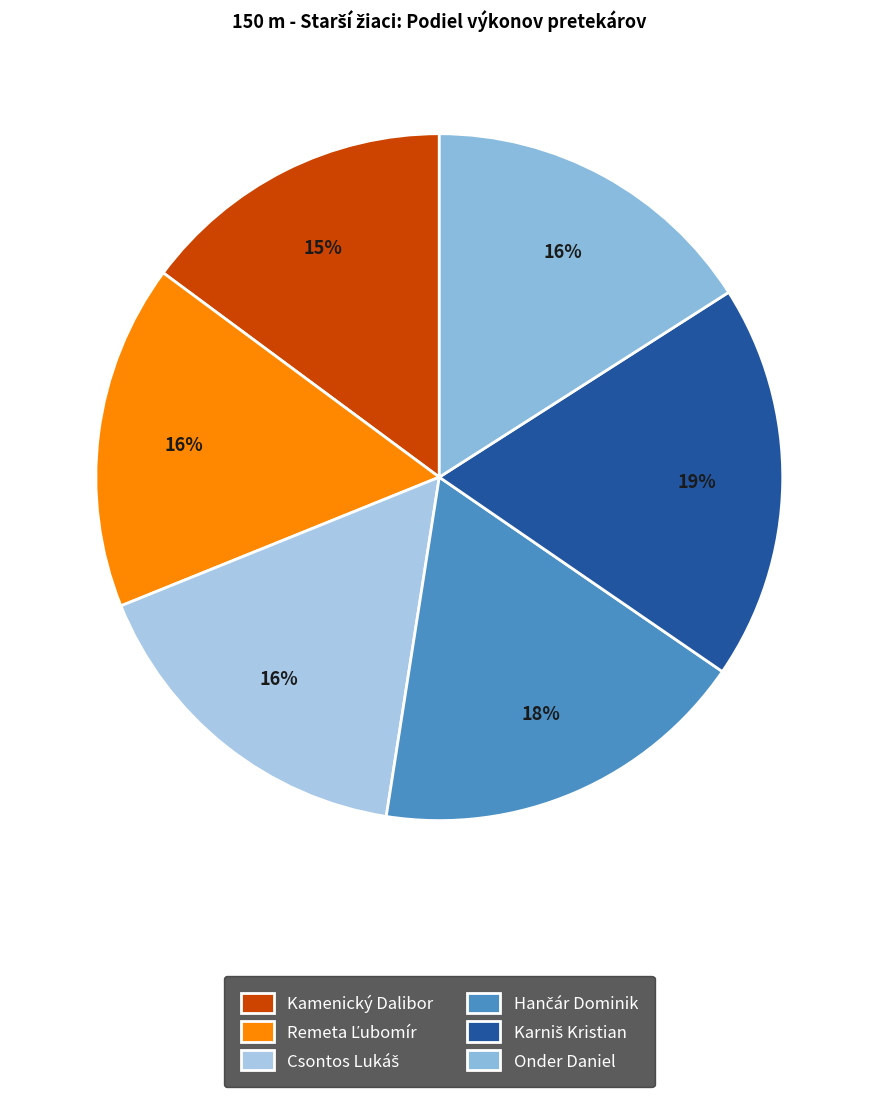

The Csontos Lukáš slice represents 16% of the pie. True or false?

True